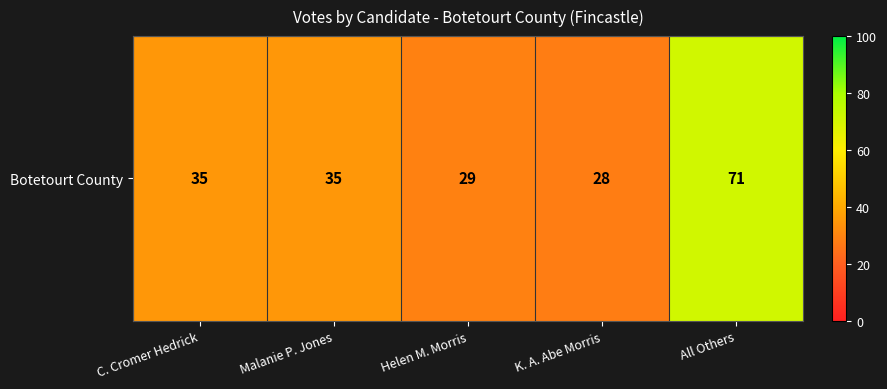

Which category has the highest value across all series?

All Others